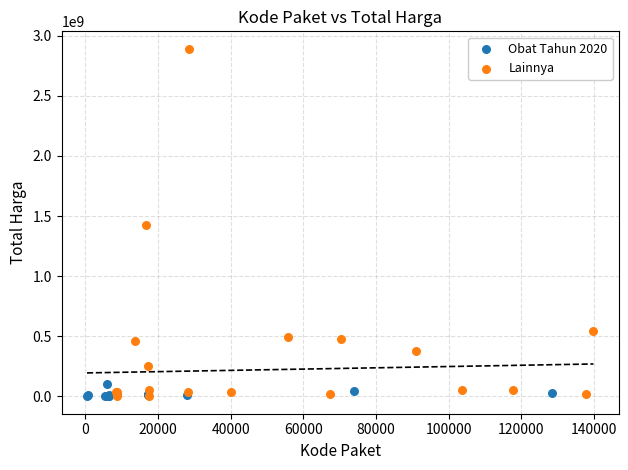

Which series contains the highest Y value?

Lainnya